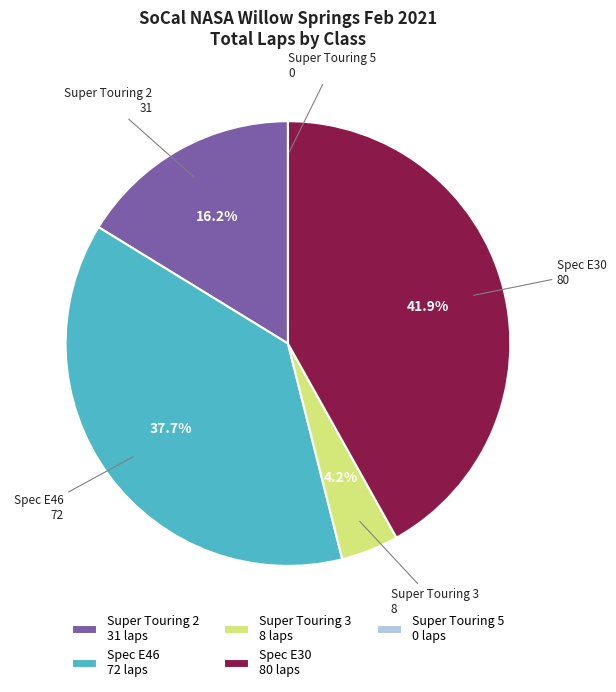

Approximately how many times larger is the value at Super Touring 3 compared to Super Touring 2?

0.3